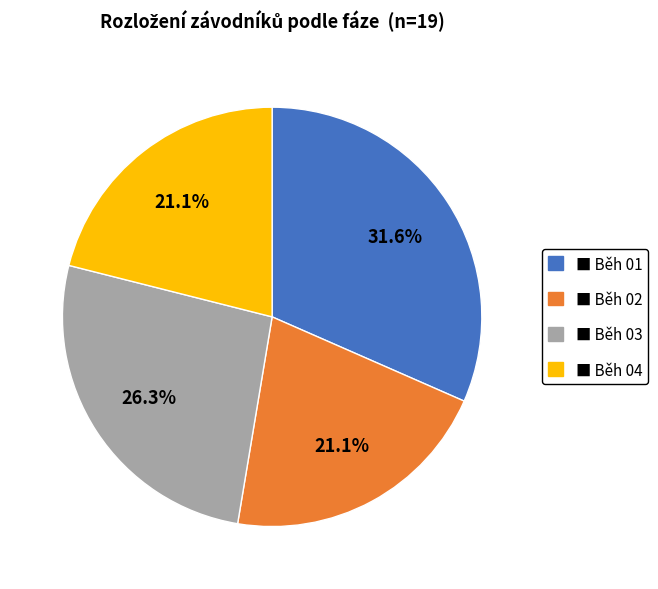

Does any single category account for the majority?

No